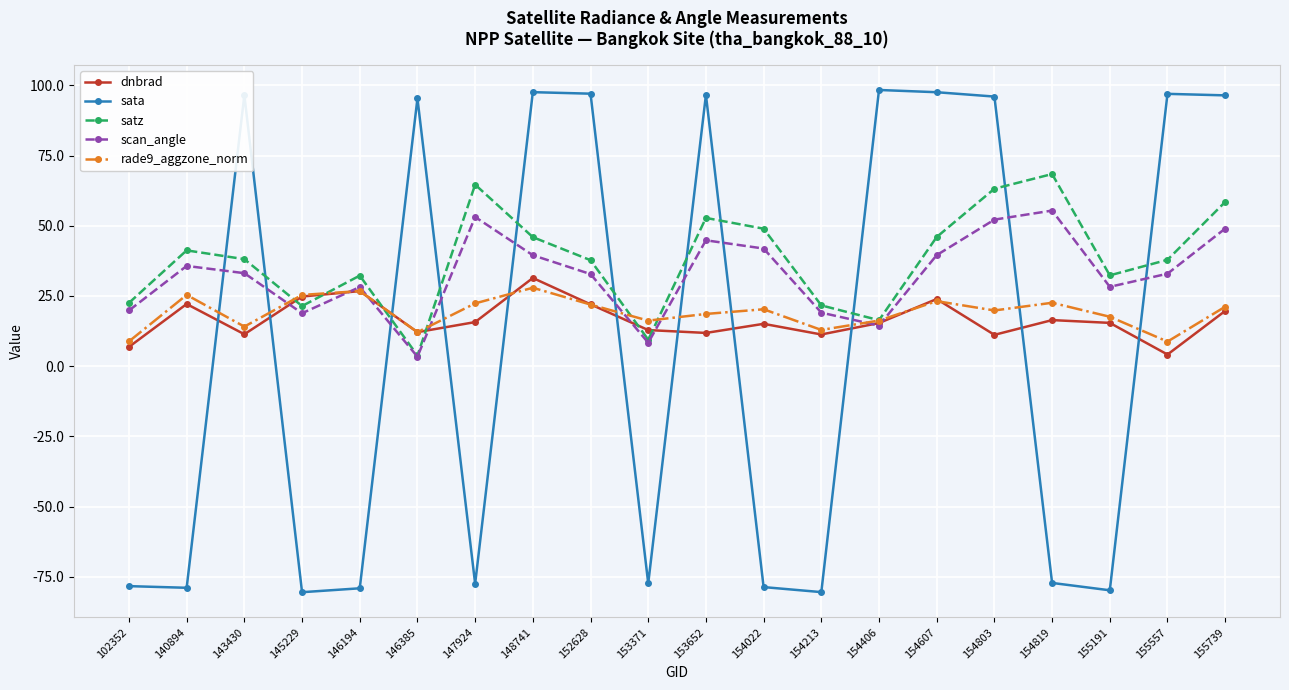

True or false: satz and dnbrad intersect in this chart.

True